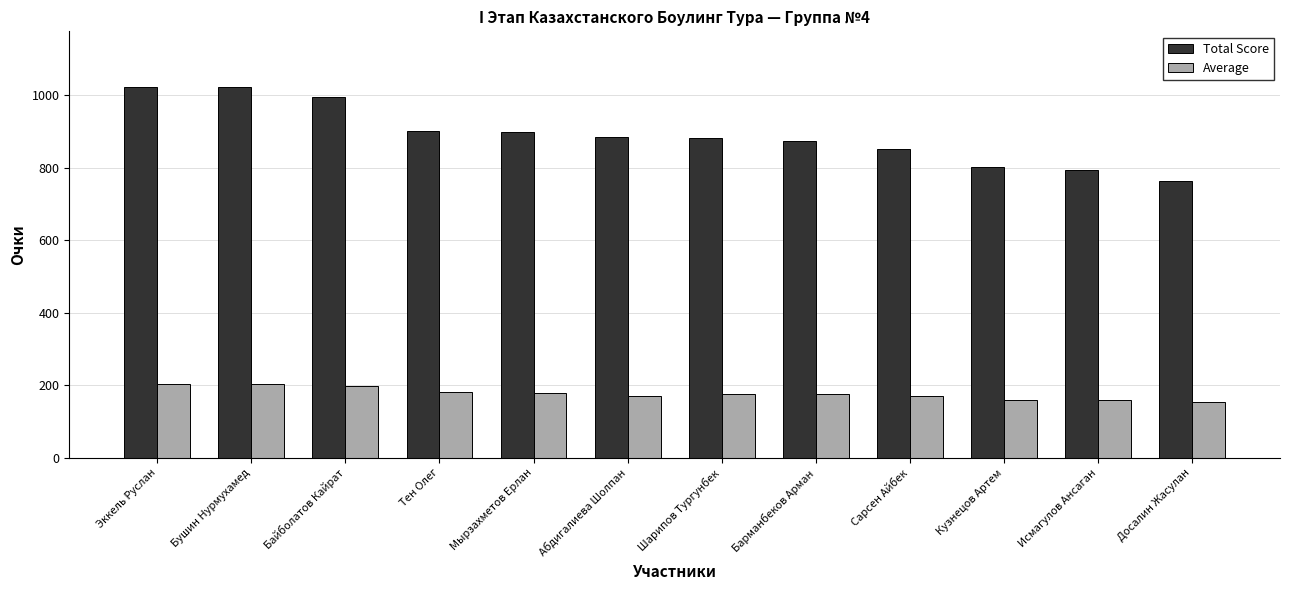

Between Эккель Руслан and Исмагулов Ансаган, which series saw the biggest shift?

Total Score